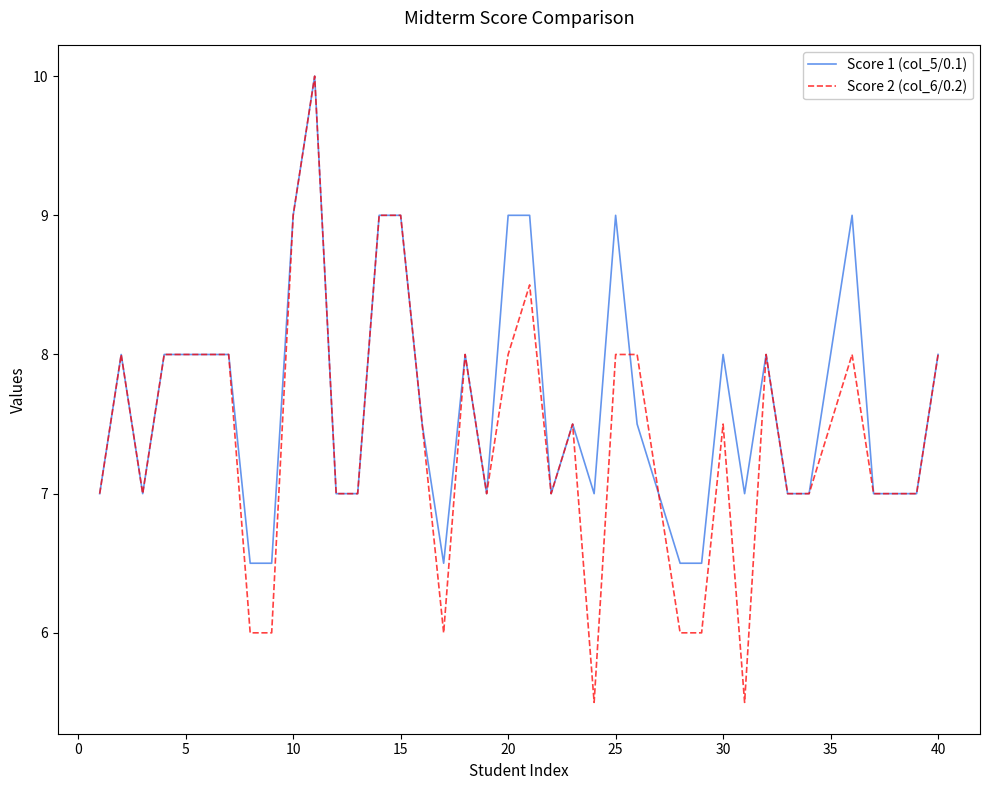

Reading left to right, transcribe all the data shown in this chart.

Score 1 (col_5/0.1): 7.0	8.0	7.0	8.0	8.0	8.0	8.0	6.5	6.5	9.0	10.0	7.0	7.0	9.0	9.0	7.5	6.5	8.0	7.0	9.0	9.0	7.0	7.5	7.0	9.0	7.5	7.0	6.5	6.5	8.0	7.0	8.0	7.0	7.0	8.0	9.0	7.0	7.0	7.0	8.0
Score 2 (col_6/0.2): 7.0	8.0	7.0	8.0	8.0	8.0	8.0	6.0	6.0	9.0	10.0	7.0	7.0	9.0	9.0	7.5	6.0	8.0	7.0	8.0	8.5	7.0	7.5	5.5	8.0	8.0	7.0	6.0	6.0	7.5	5.5	8.0	7.0	7.0	7.5	8.0	7.0	7.0	7.0	8.0